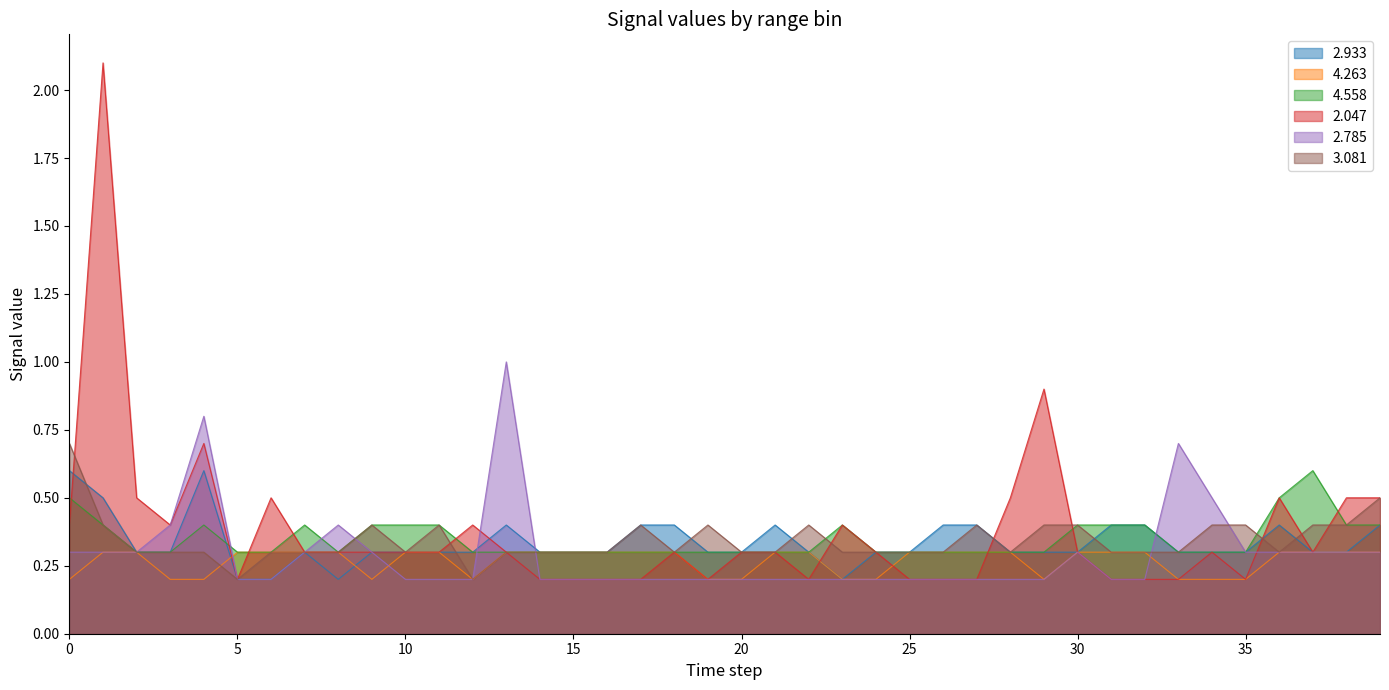

How many lines are shown in the chart?

6